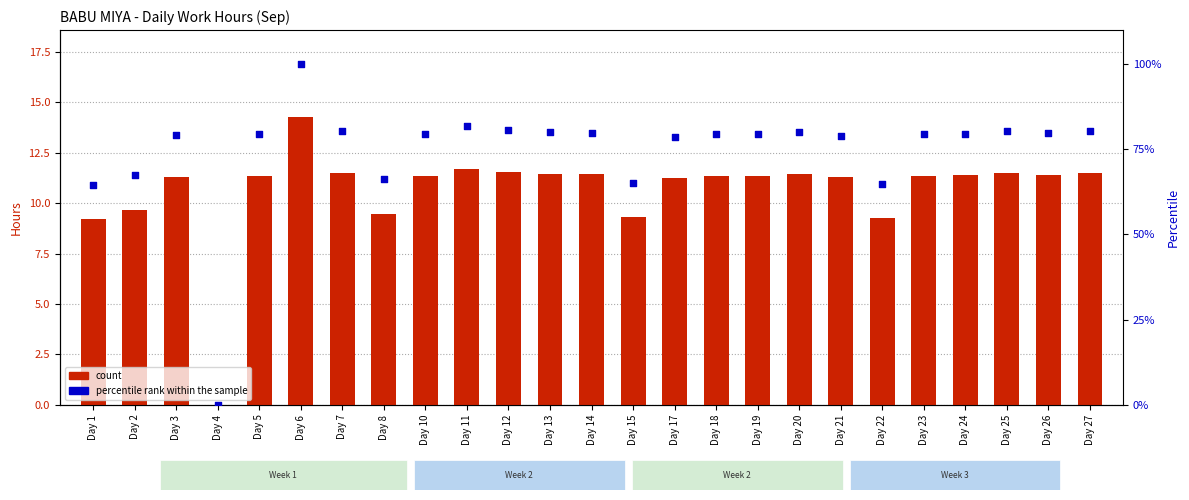

What are all the series names shown in the legend?

count, percentile rank within the sample